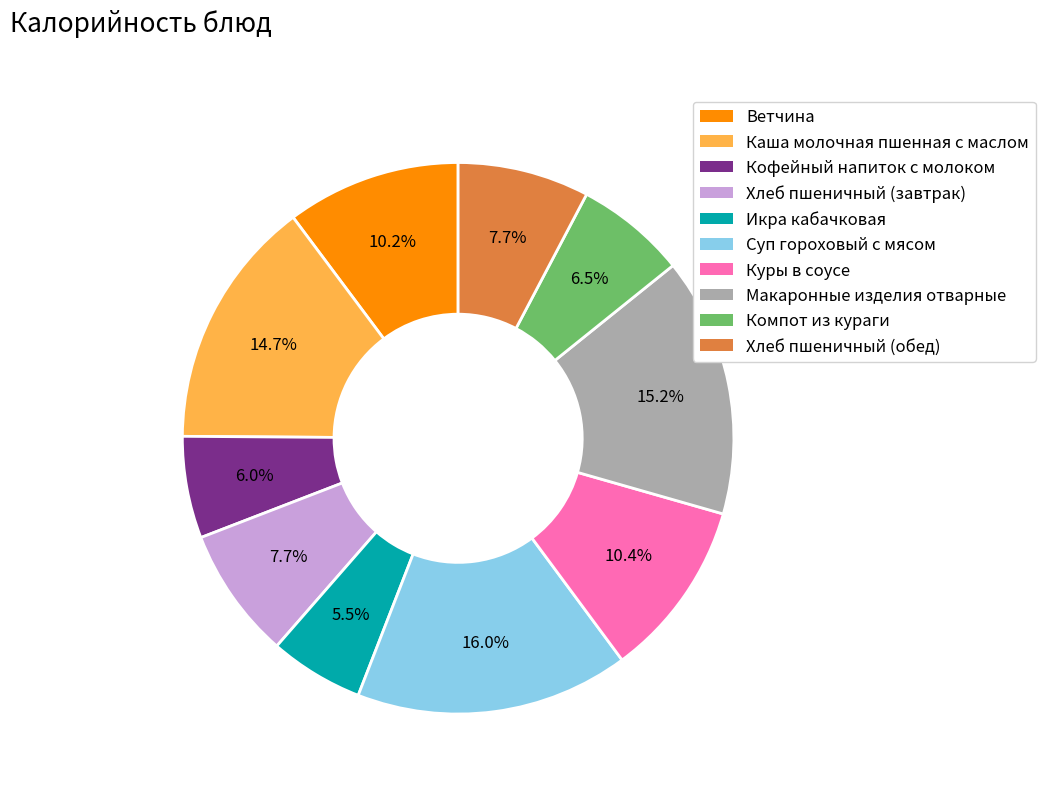

What is the largest slice in the pie chart?

Суп гороховый с мясом